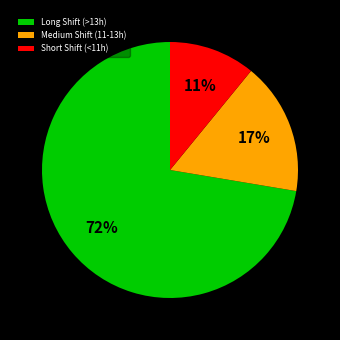

Rank the categories by value from lowest to highest.

Short Shift (<11h), Medium Shift (11-13h), Long Shift (>13h)